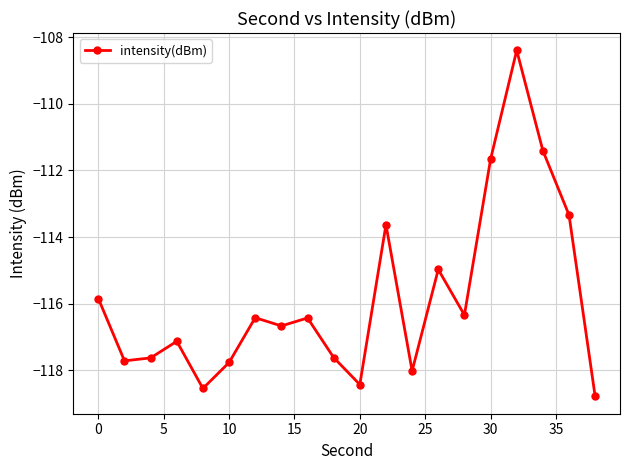

Count the number of data series in this chart.

1